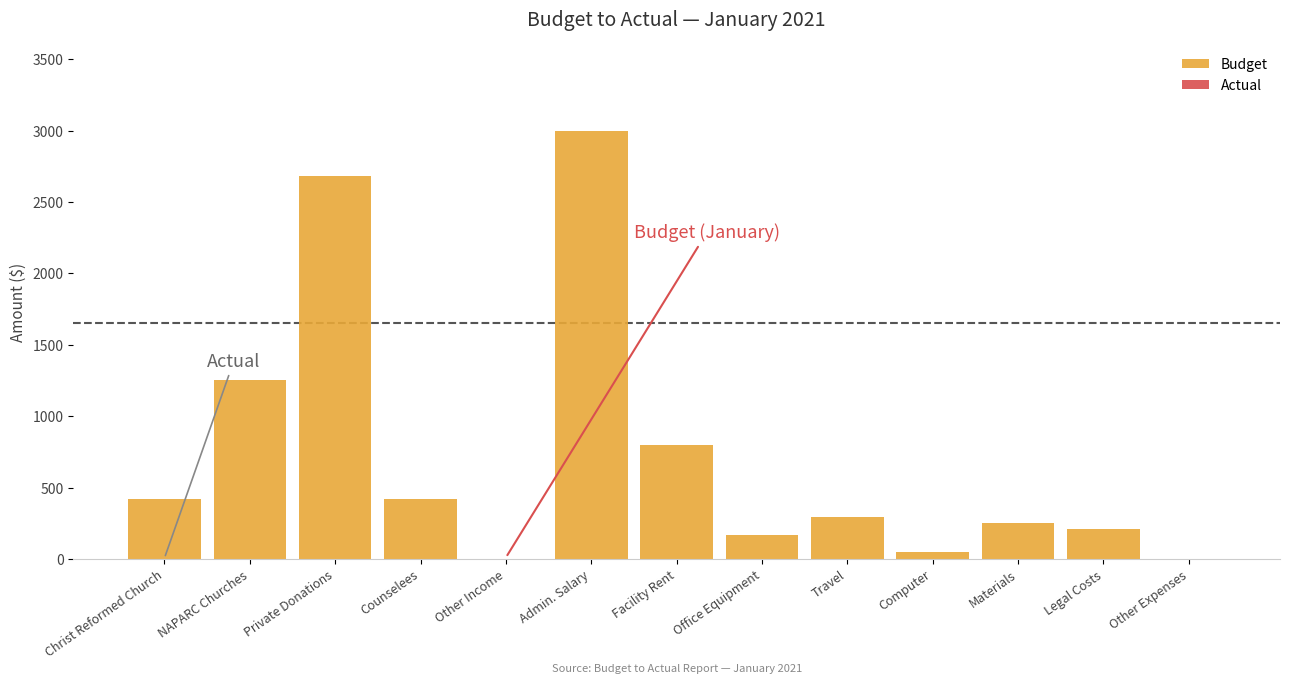

What is the greatest value displayed?

3000.0